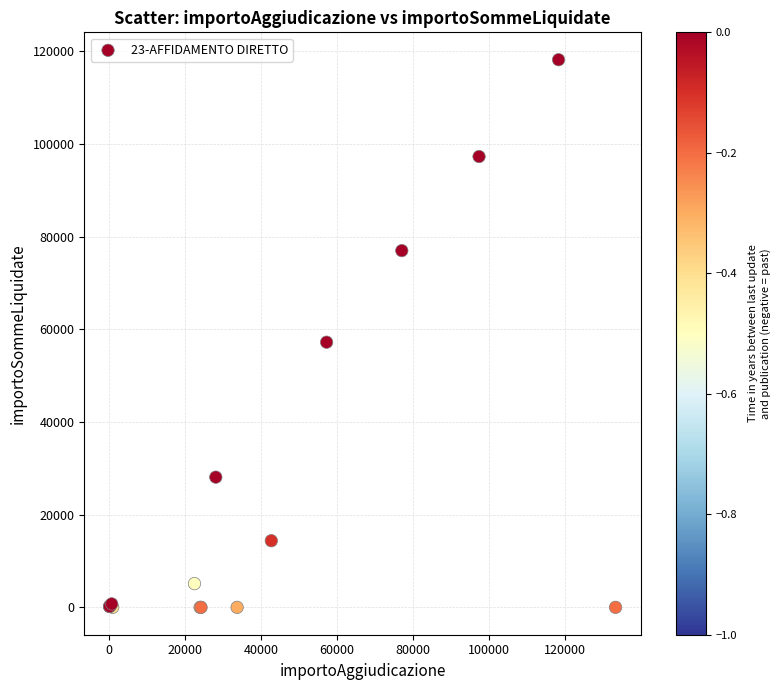

What Y value in the scatter plot is closest to 59100?

57227